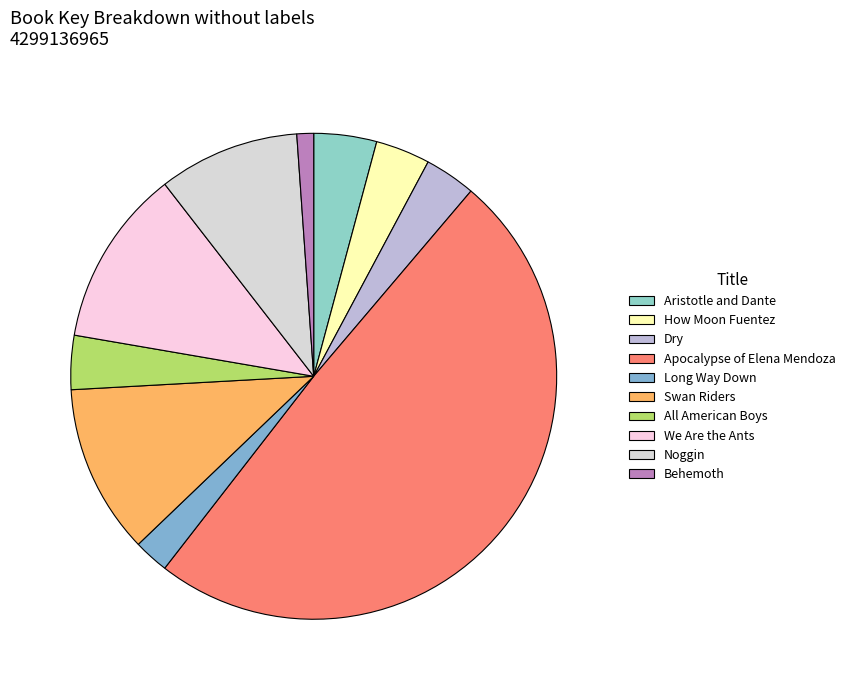

How many slices are in this pie chart?

10